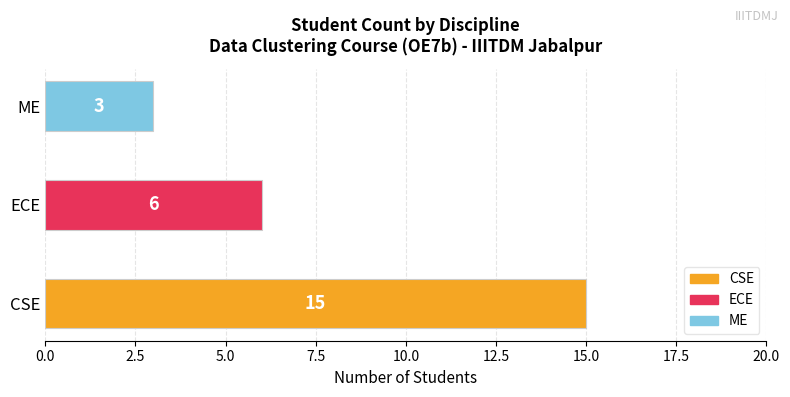

Is it true that the value at ME is 3?

True